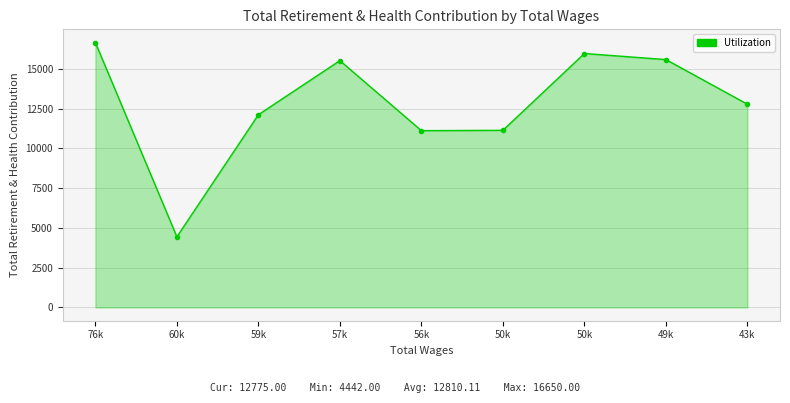

Which category has the highest value across all series?

76k